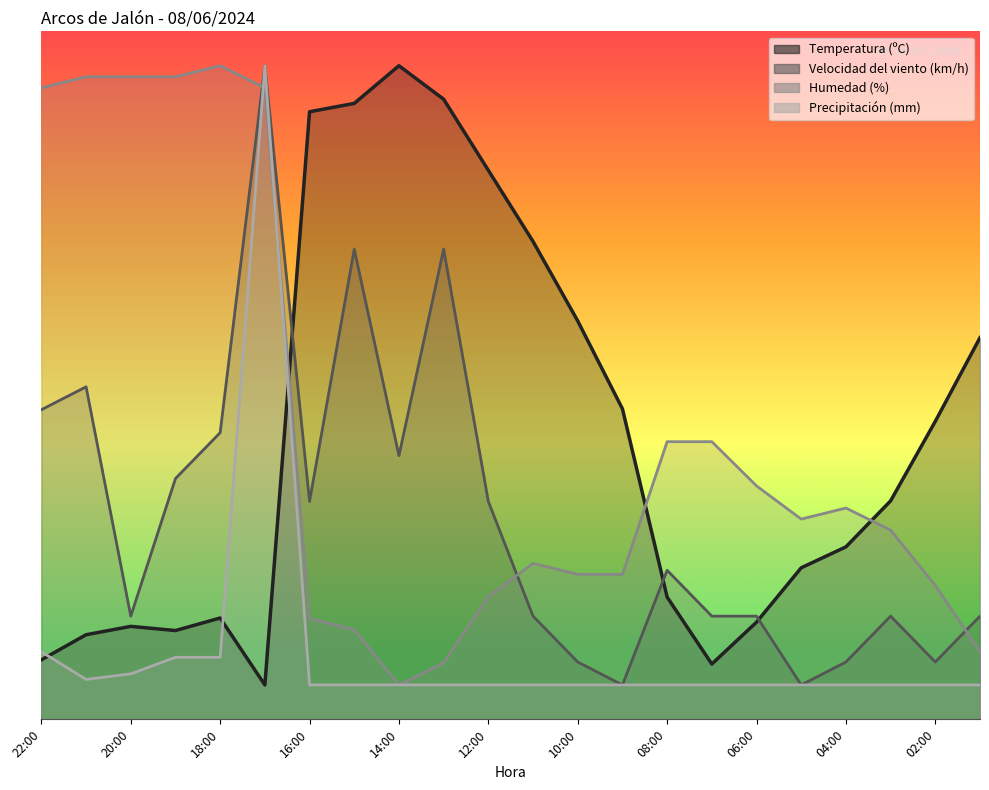

Rank the categories by Precipitación (mm) value from highest to lowest.

17:00, 22:00, 19:00, 18:00, 20:00, 21:00, 16:00, 15:00, 14:00, 13:00, 12:00, 11:00, 10:00, 09:00, 08:00, 07:00, 06:00, 05:00, 04:00, 03:00, 02:00, 01:00